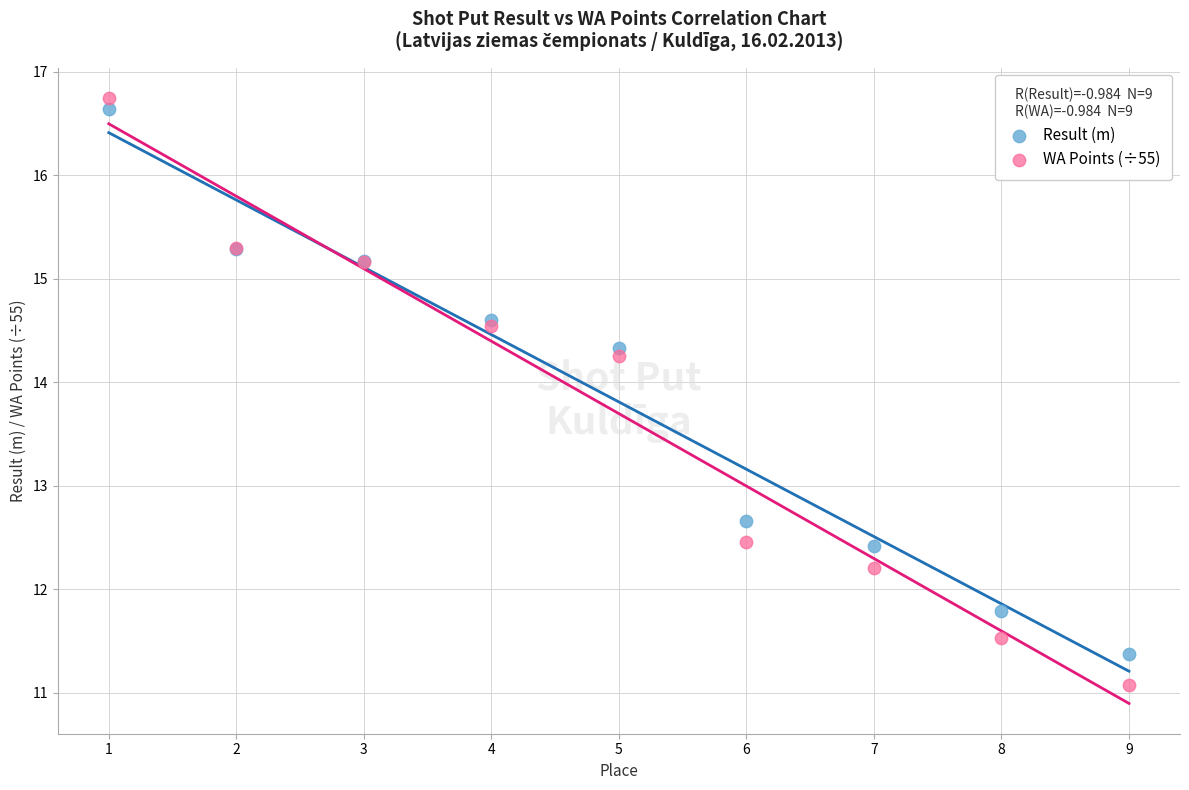

What is the X range (max minus min) for the scatter plot?

8.0